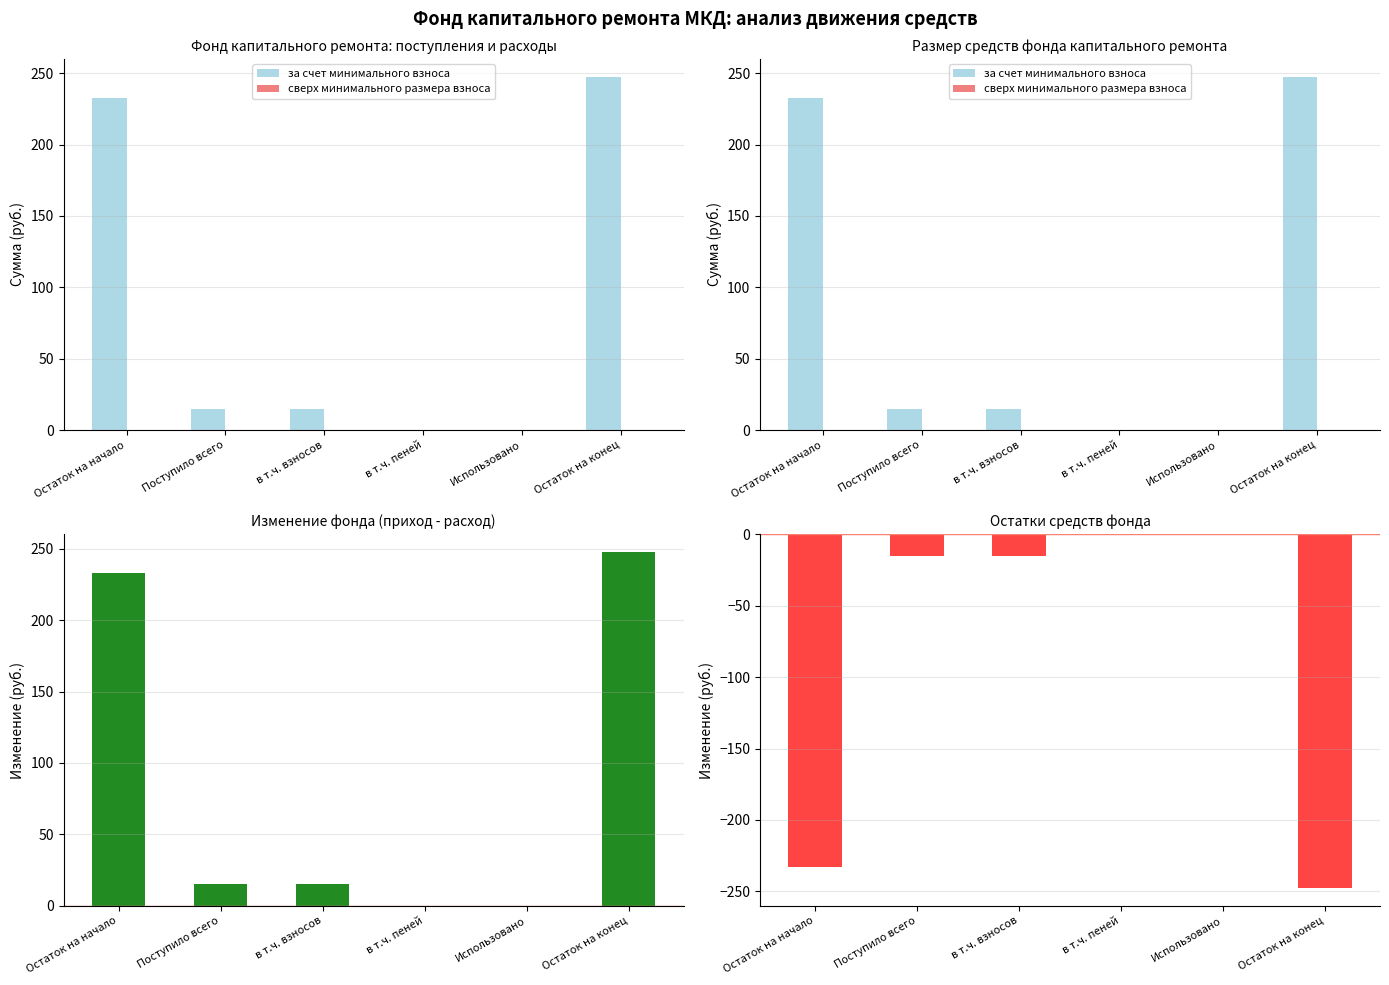

Which series has the largest range (max minus min)?

за счет минимального взноса